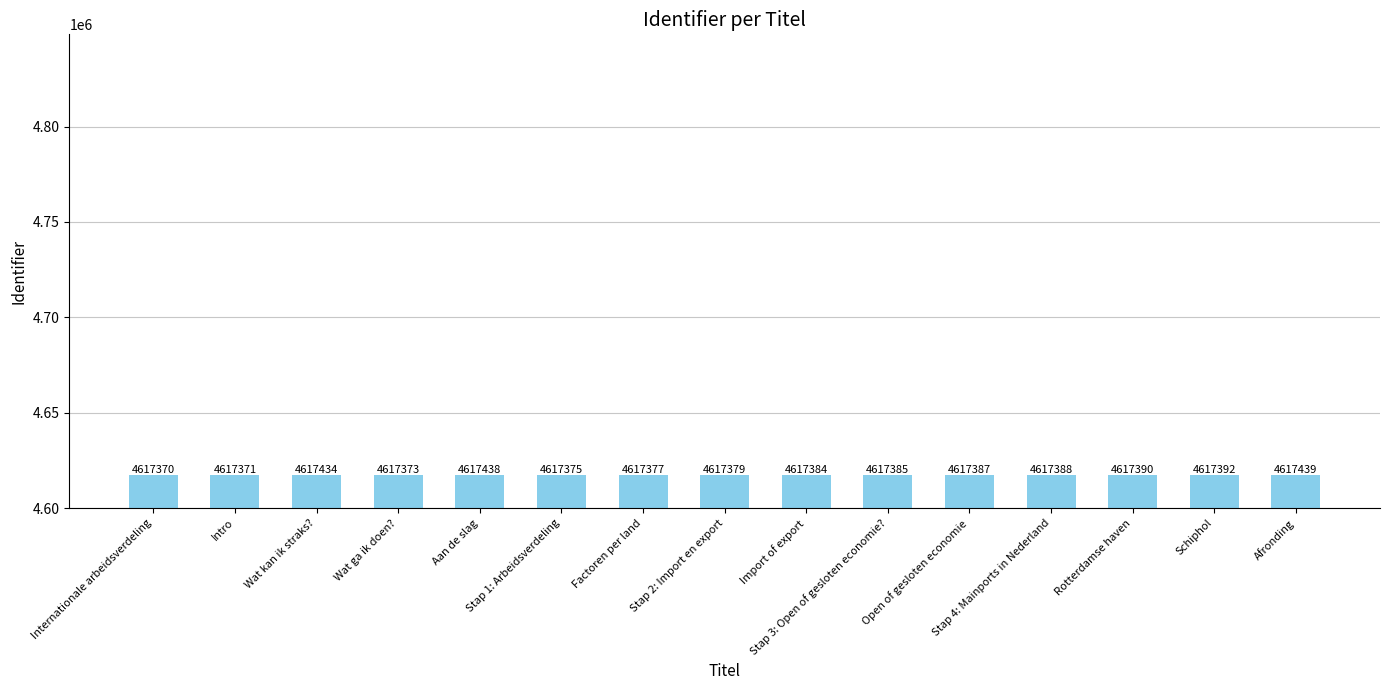

At which label is the value closest to 4617404?

Schiphol